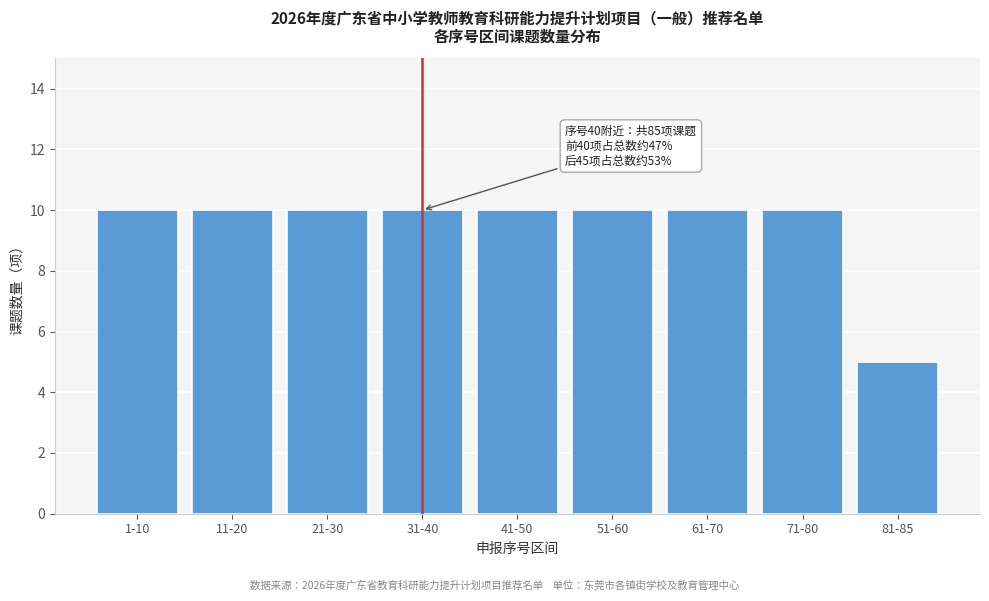

Reading right to left, what are all the values shown in this chart?

81-85=5	71-80=10	61-70=10	51-60=10	41-50=10	31-40=10	21-30=10	11-20=10	1-10=10